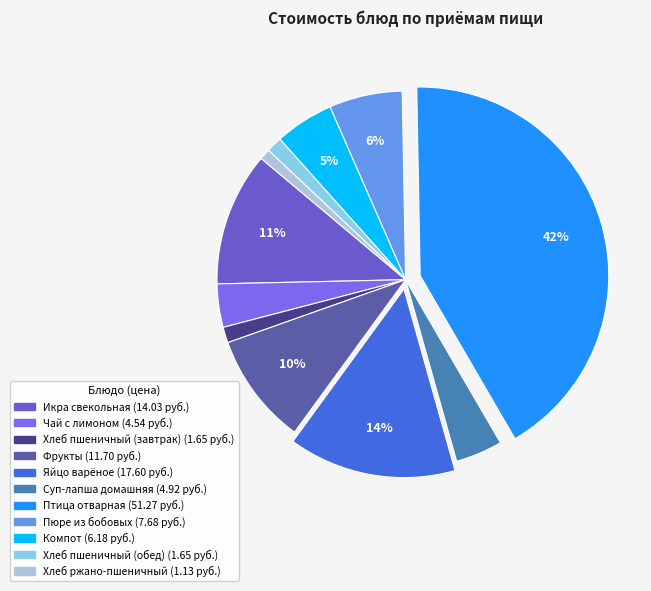

Count the number of slices in the pie.

11